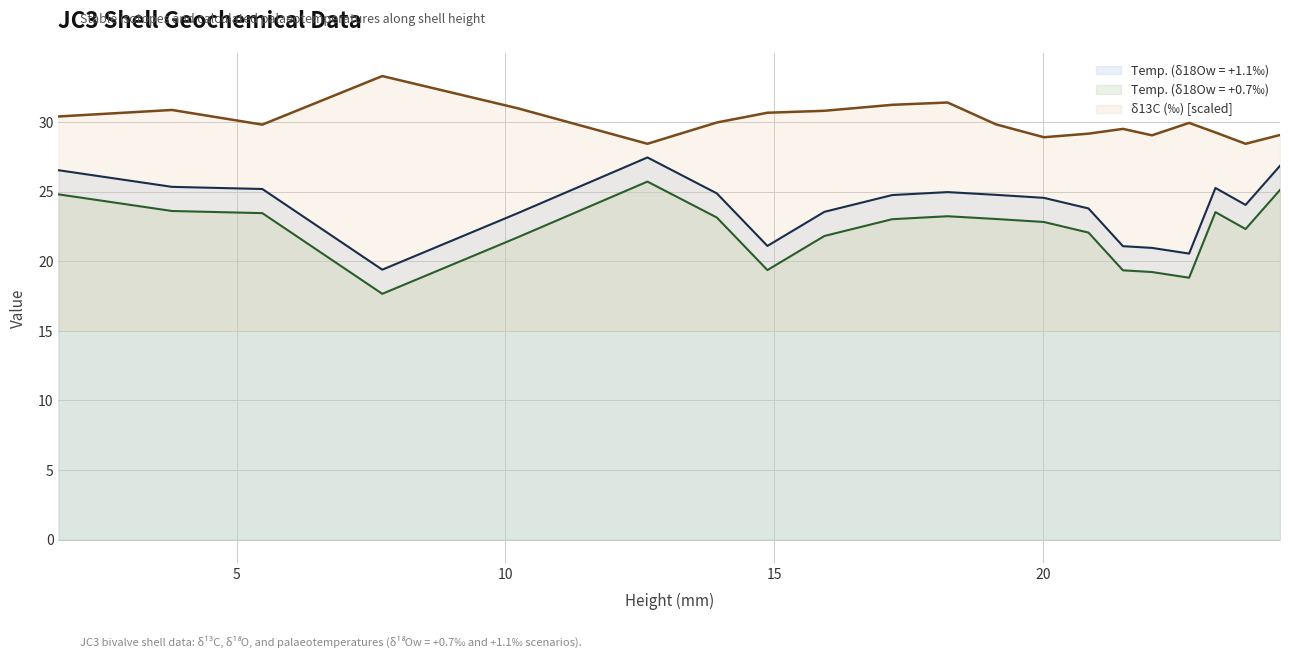

What is the greatest value displayed?

33.3